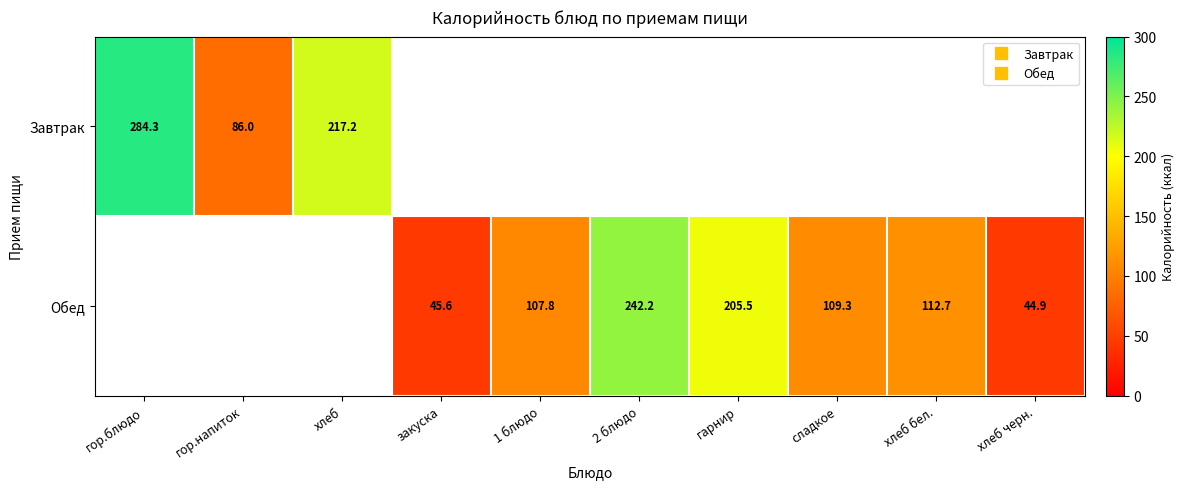

Rank the series at хлеб from highest to lowest value.

Завтрак, Обед